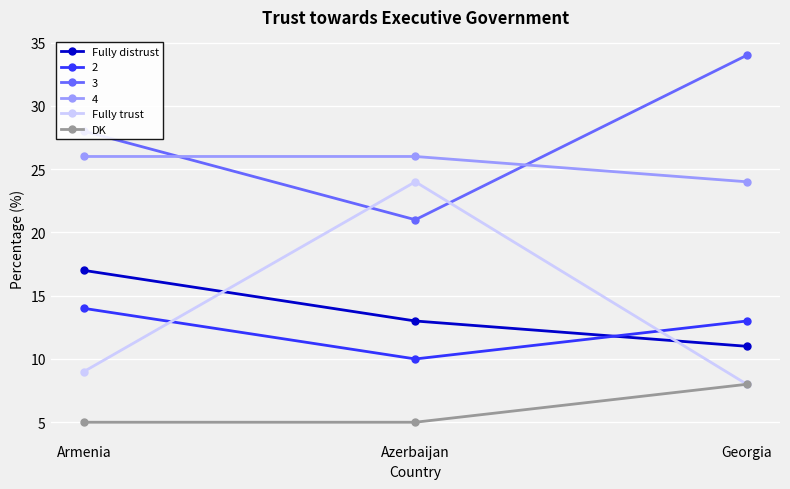

List the labels in order of Fully trust value, smallest first.

Georgia, Armenia, Azerbaijan